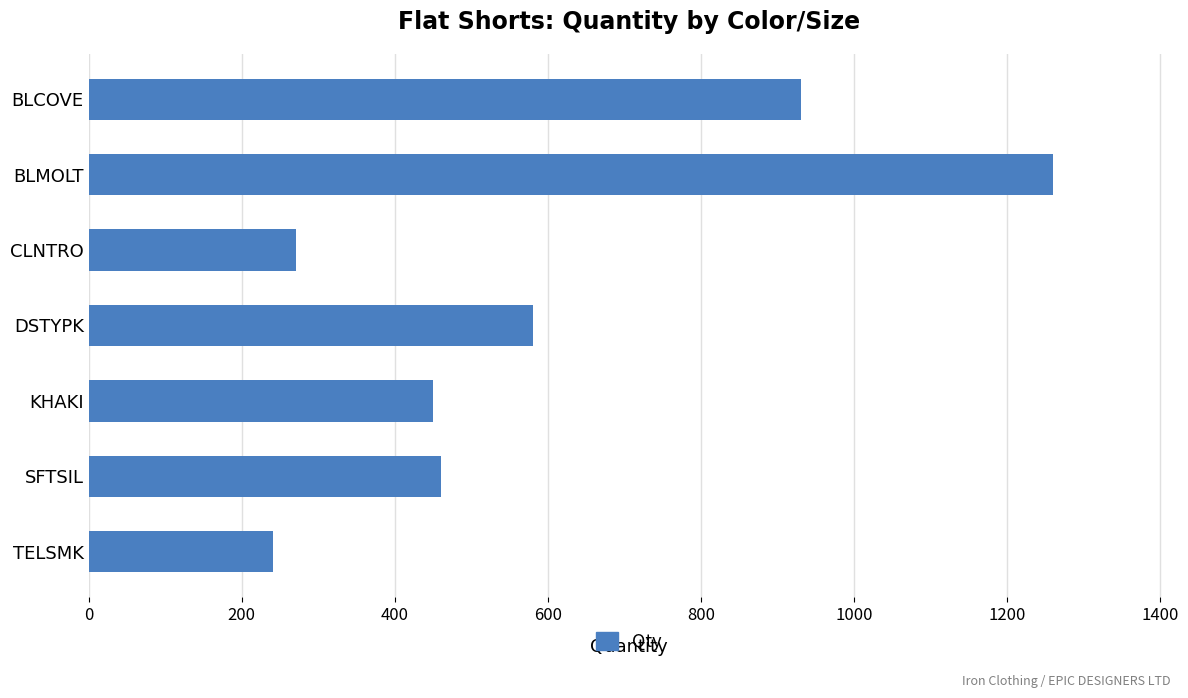

Reading bottom to top, transcribe all the data shown in this chart.

241	461	450	581	271	1260	931